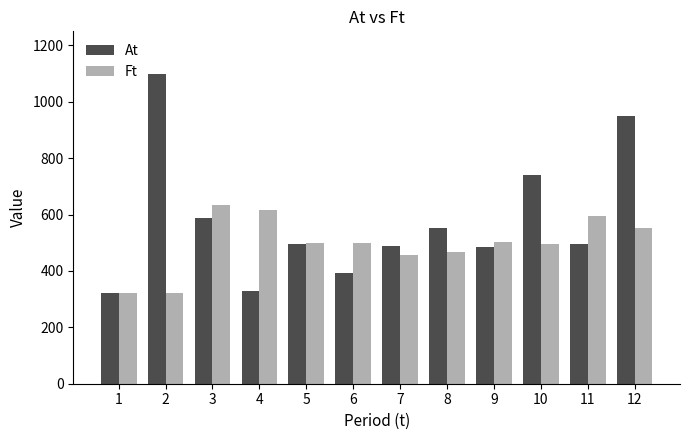

Rank the series at 11 from highest to lowest value.

Ft, At